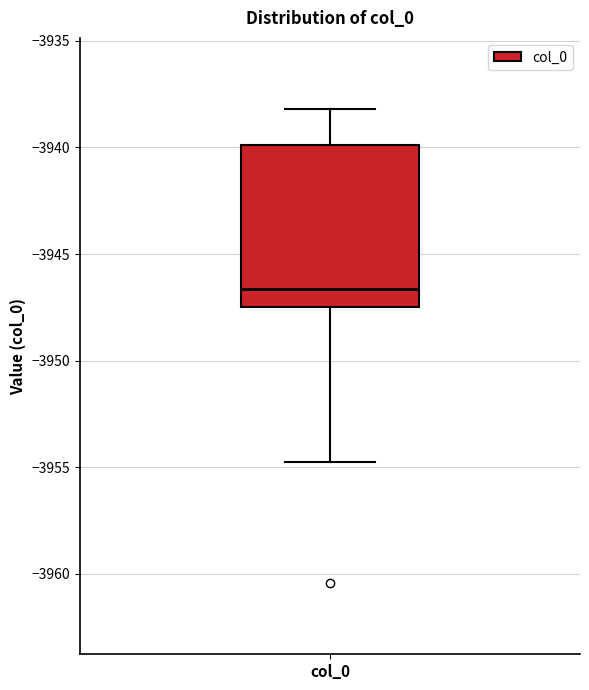

Read this box plot against the y-axis: the position of the median line, the range covered by the box, and the ends of both whiskers. The values are not printed on the chart, so give them approximately, as read against the axis.

median -3946.5, box -3947.5 to -3940.0, whiskers -3954.5 to -3938.0